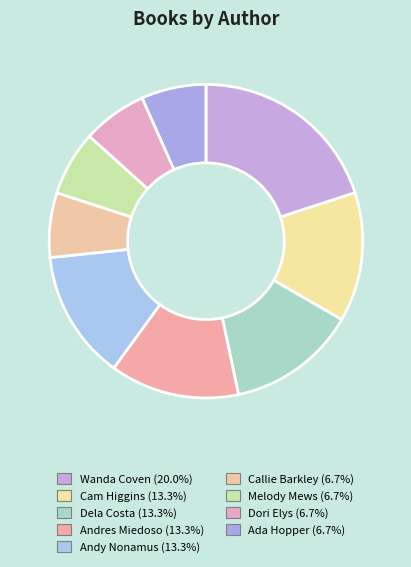

Which category has the biggest portion of the pie?

Wanda Coven